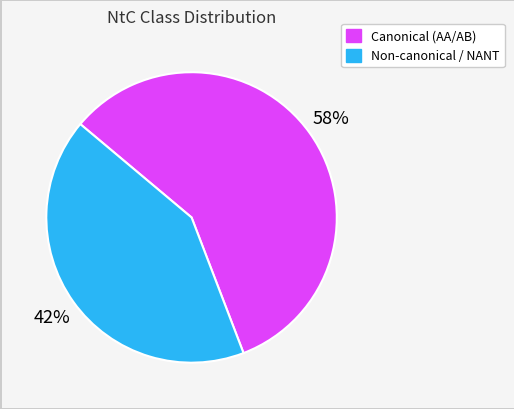

How many segments does this pie chart have?

2